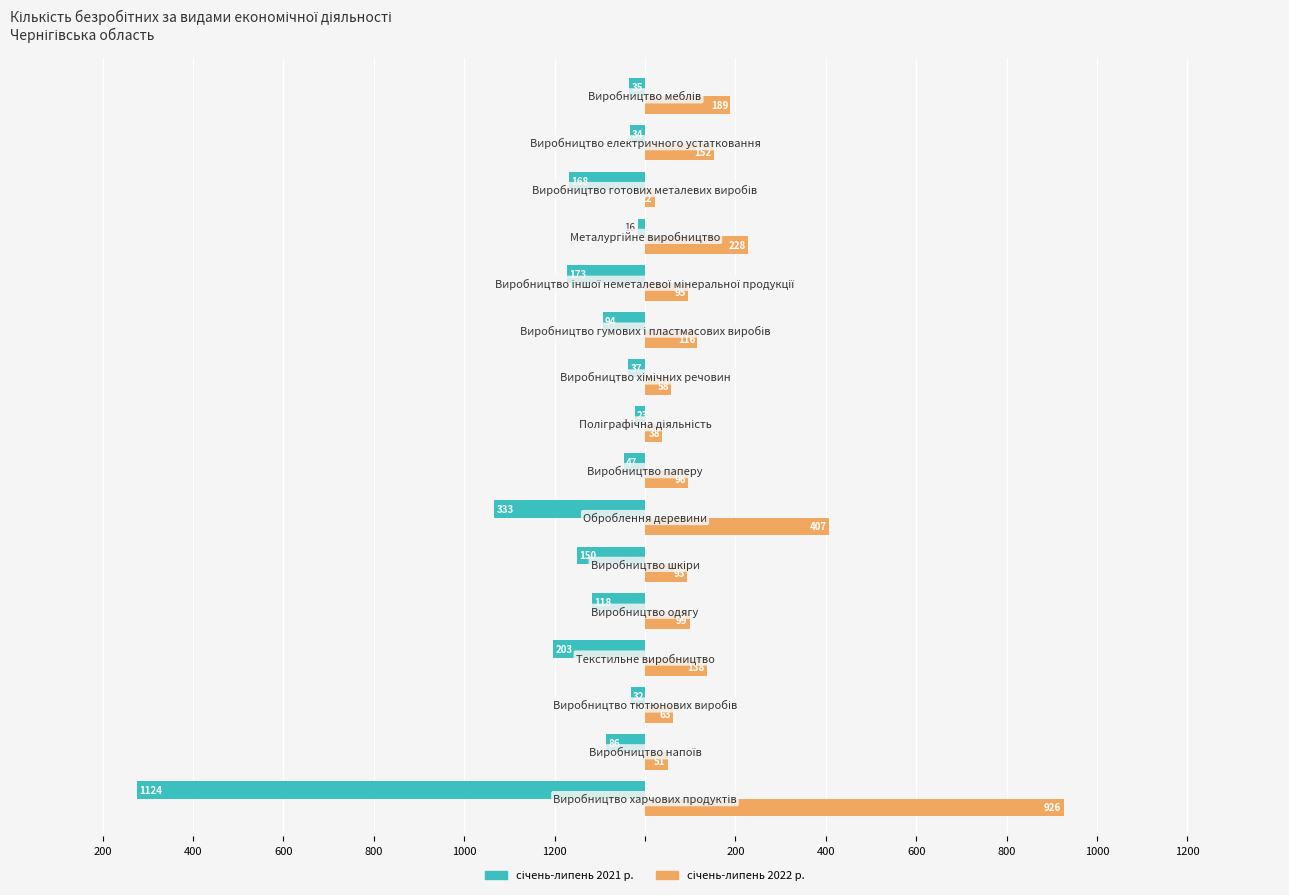

What is the average value of the січень-липень 2022 р. series?

173